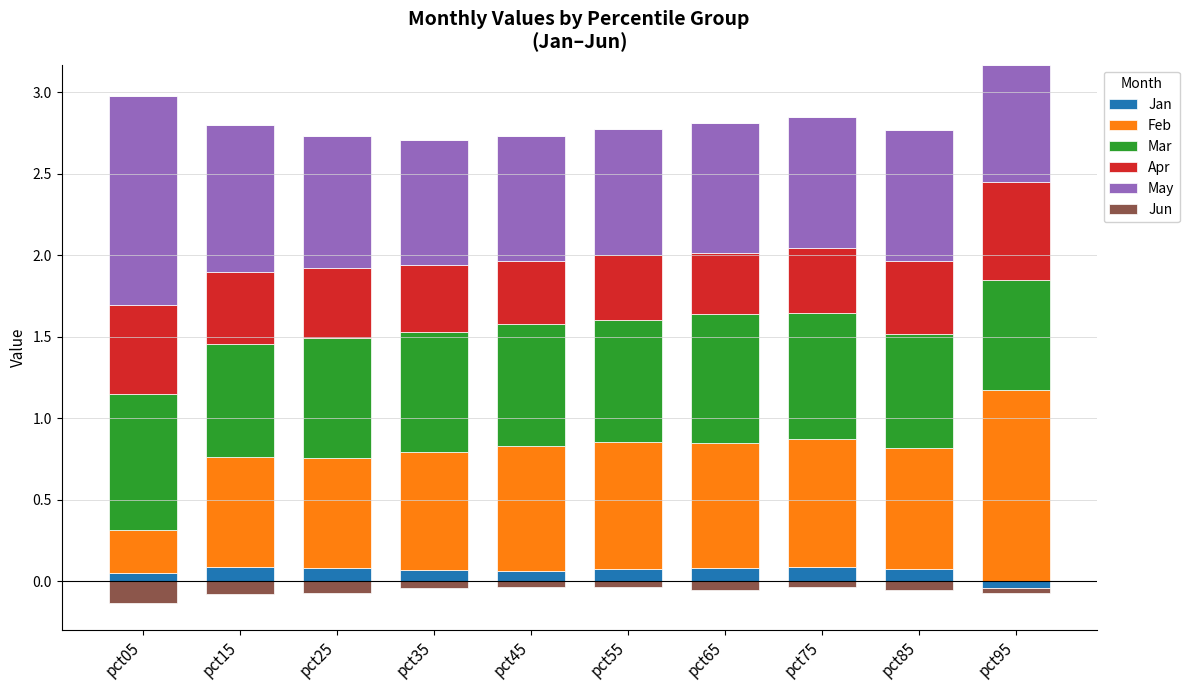

At which category is the sum across all series the highest?

pct95